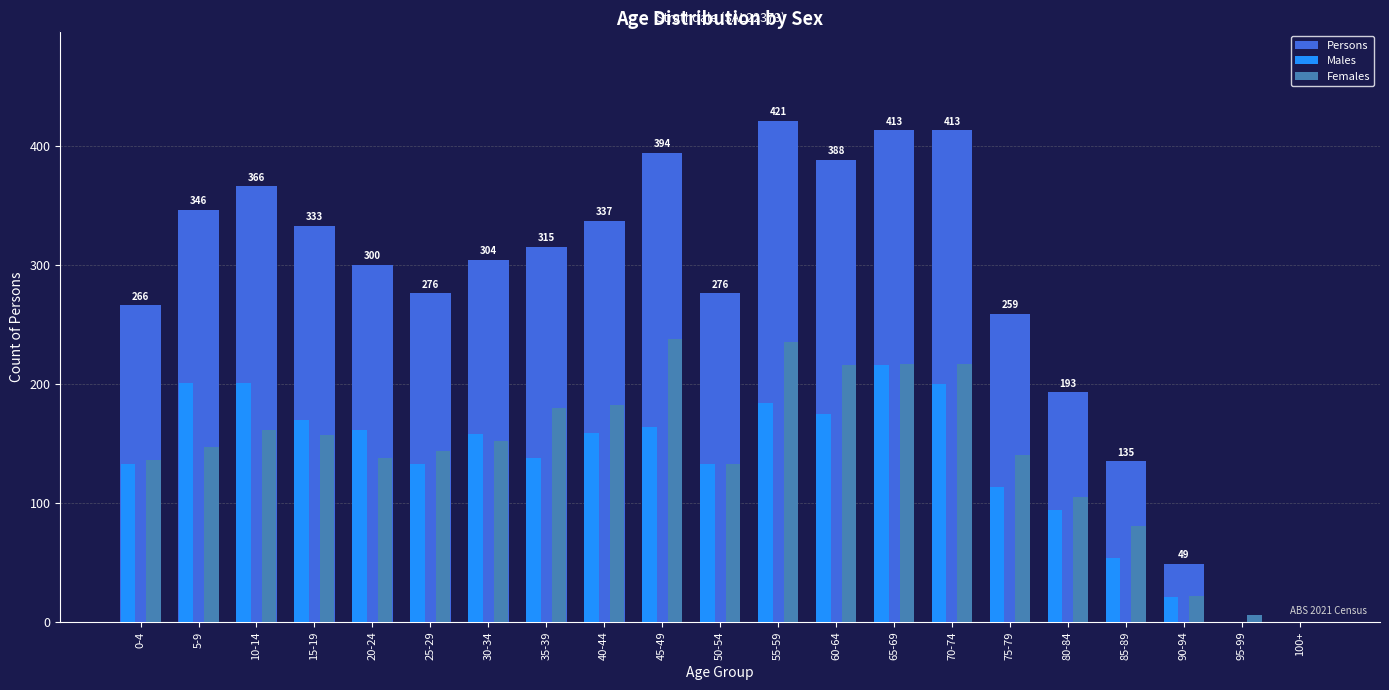

Which series changed the most between 20-24 and 90-94?

Persons